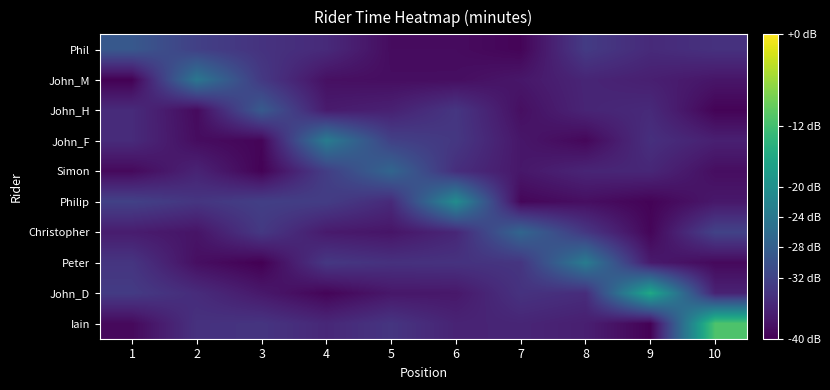

Rank the series by their maximum value, from lowest to highest.

Phil, John_H, Simon, Christopher, John_M, John_F, Peter, Philip, John_D, Iain